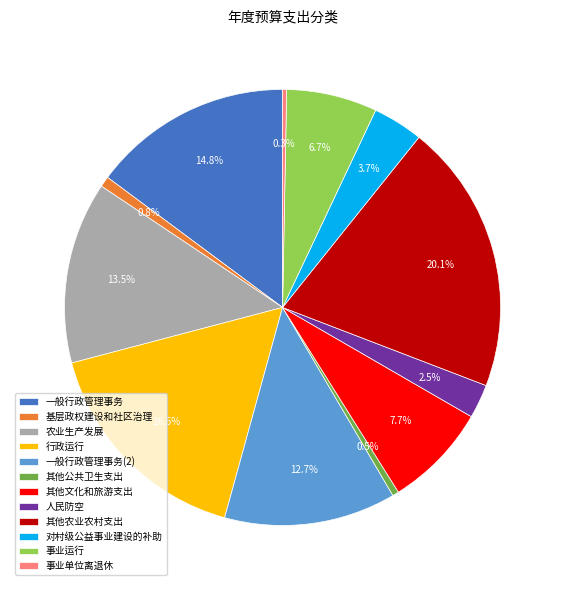

Which category has the biggest portion of the pie?

其他农业农村支出